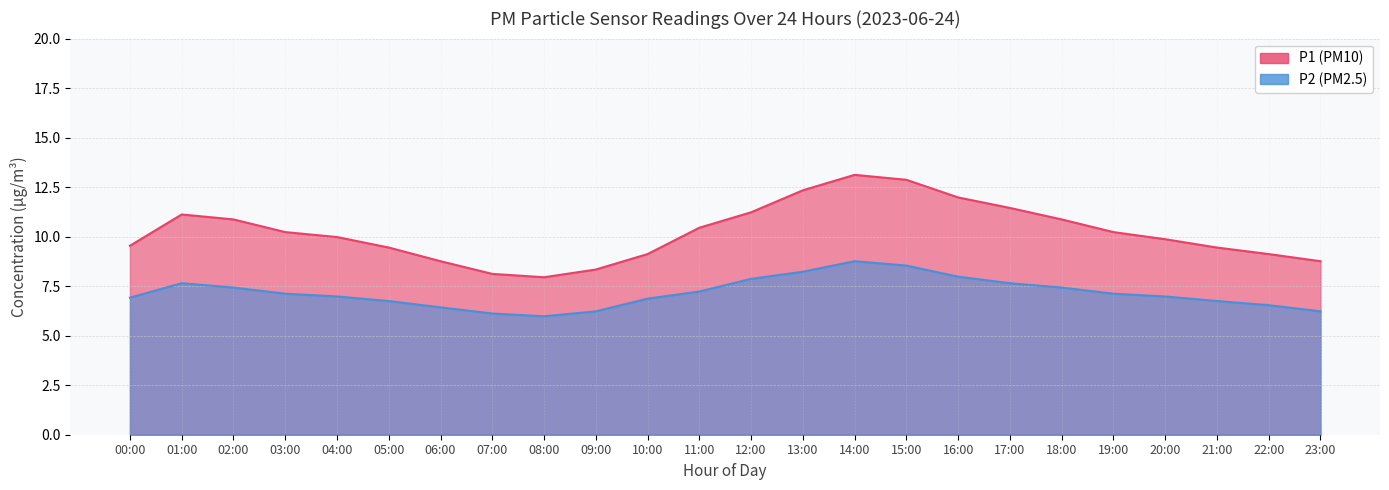

Rank the series by their maximum value, from lowest to highest.

P2, P1